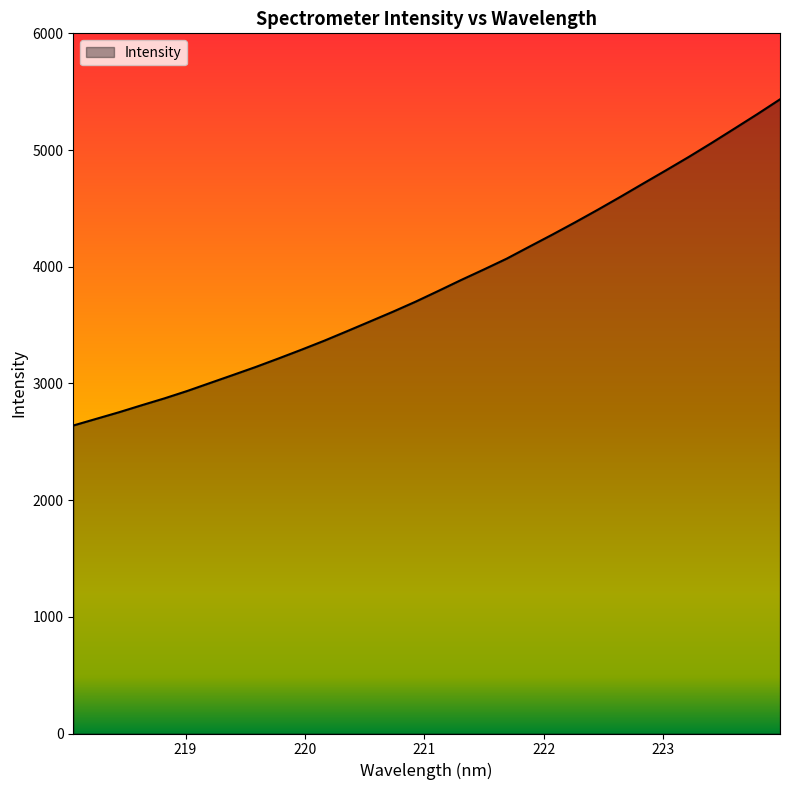

What is the greatest value displayed?

5434.5